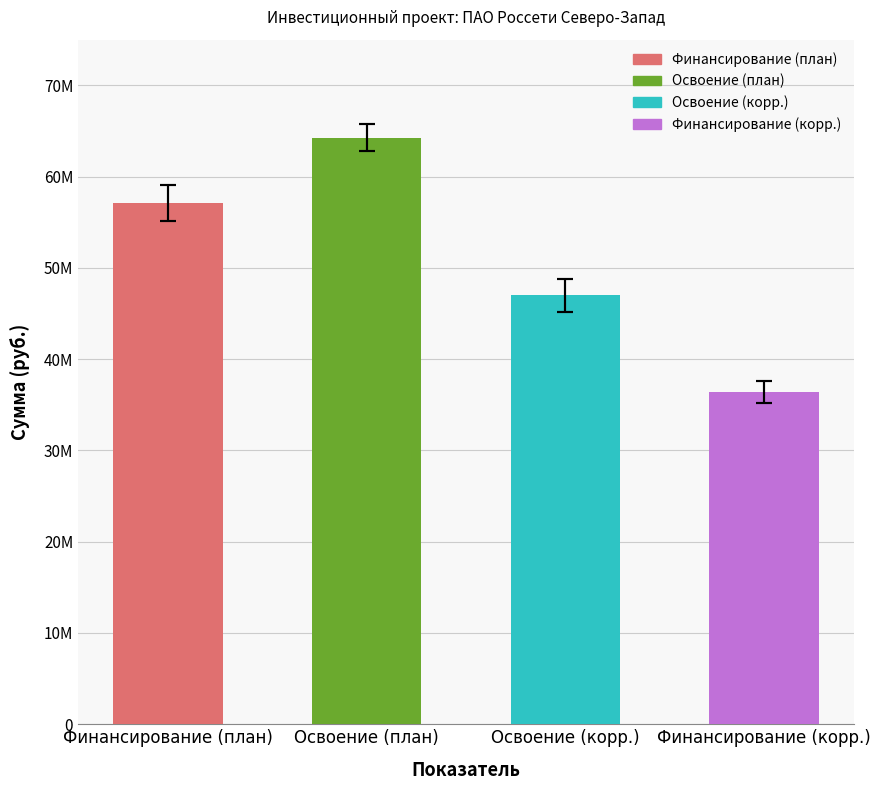

What is the change in value from Освоение (корр.) to Финансирование (корр.)?

-10600000